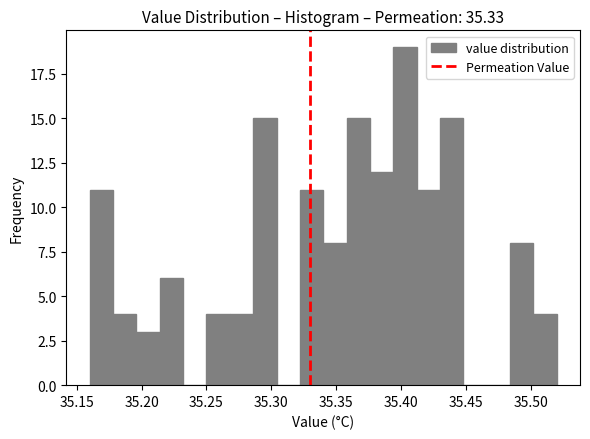

Around what value on the x-axis is the tallest bar? Give the approximate position of its centre, as read against the axis.

35.405